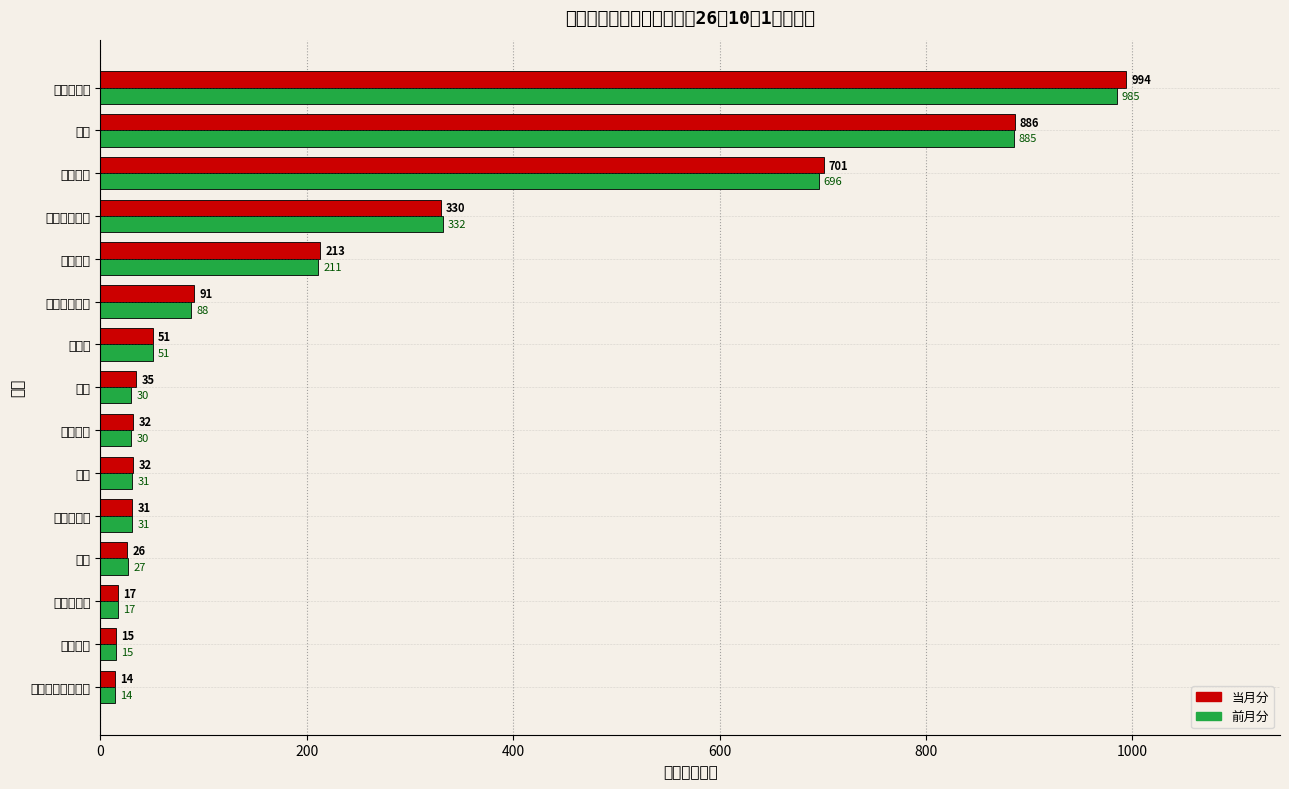

At how many categories does at least one series exceed 304?

4